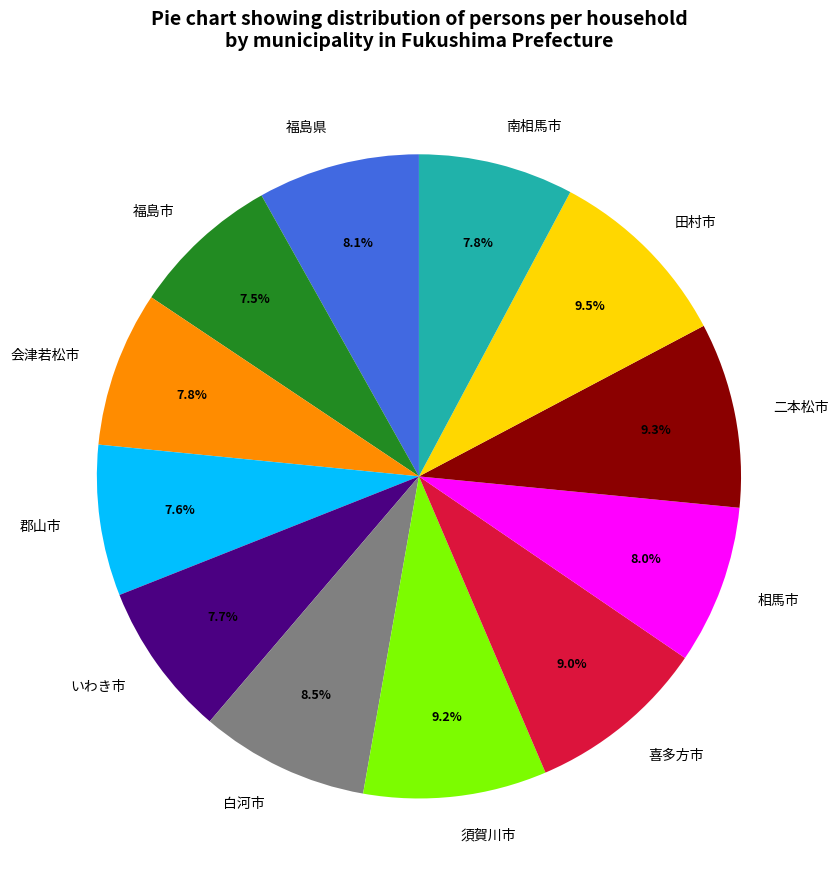

To the nearest percent, what portion does 喜多方市 represent?

9%